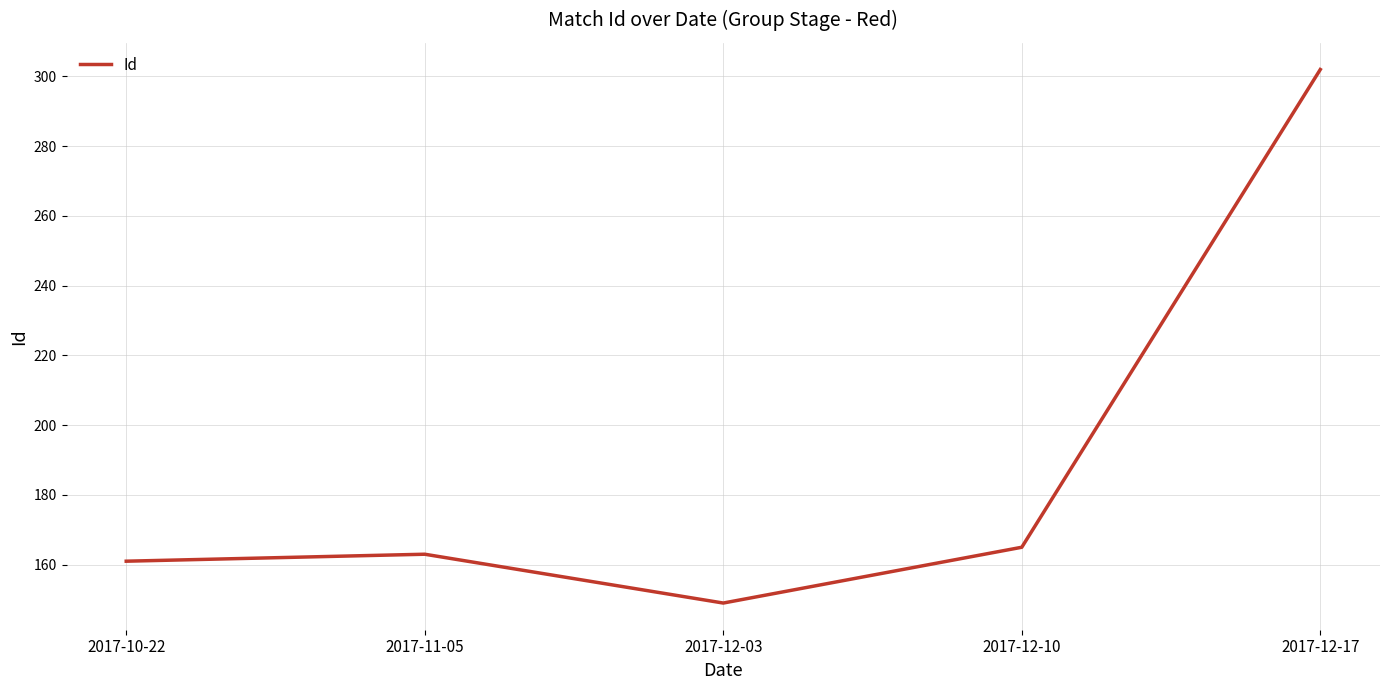

Reading left to right, list all the values displayed in this chart.

161	163	149	165	302